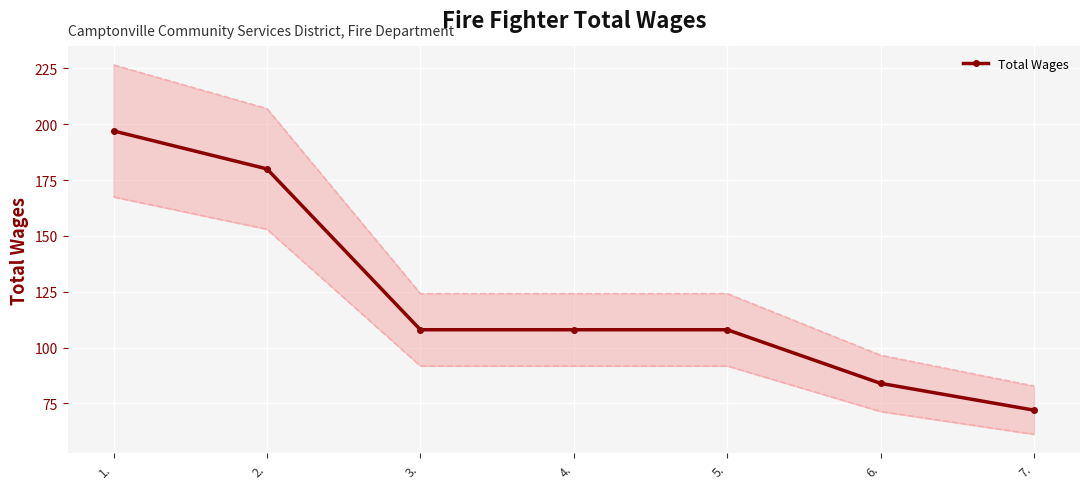

Reading left to right, list all the values displayed in this chart.

1.=197	2.=180	3.=108	4.=108	5.=108	6.=84	7.=72